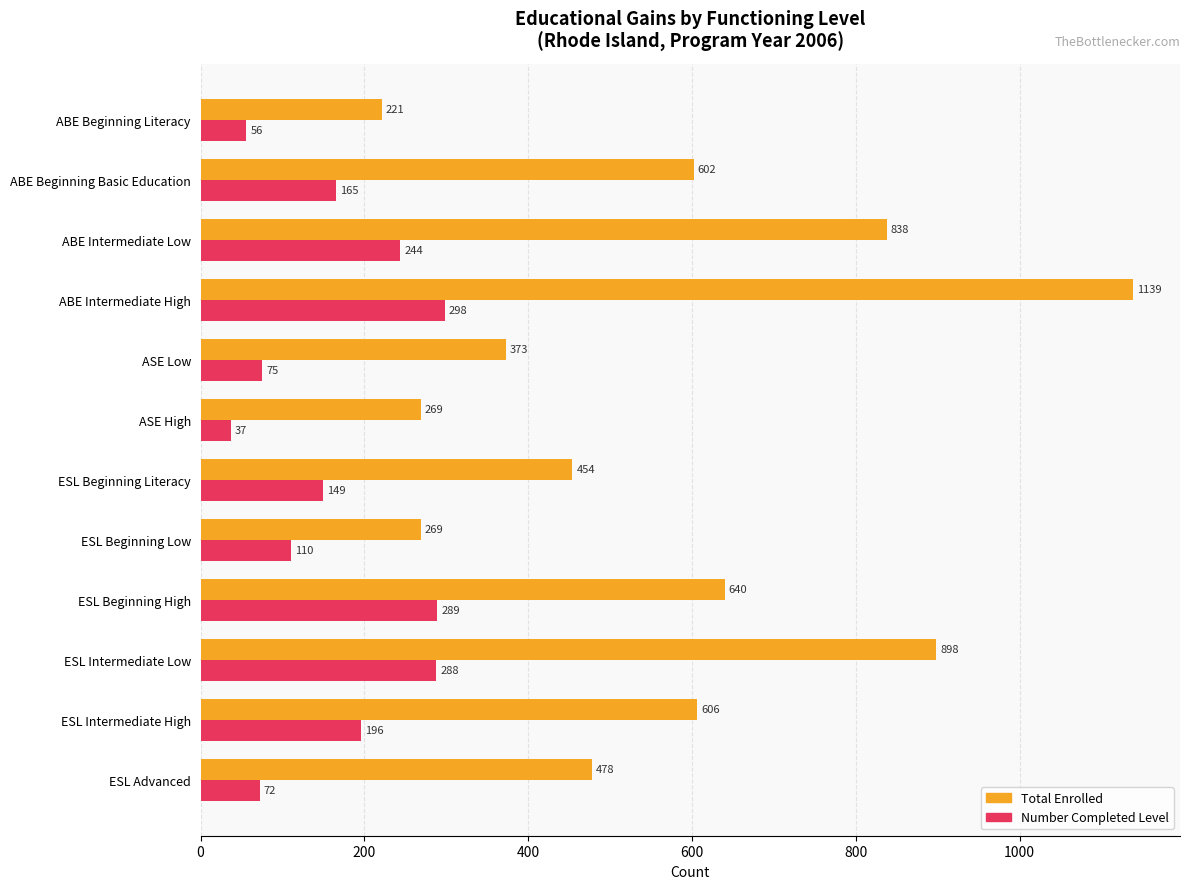

What is the difference between the highest and lowest values at ABE Intermediate High?

841